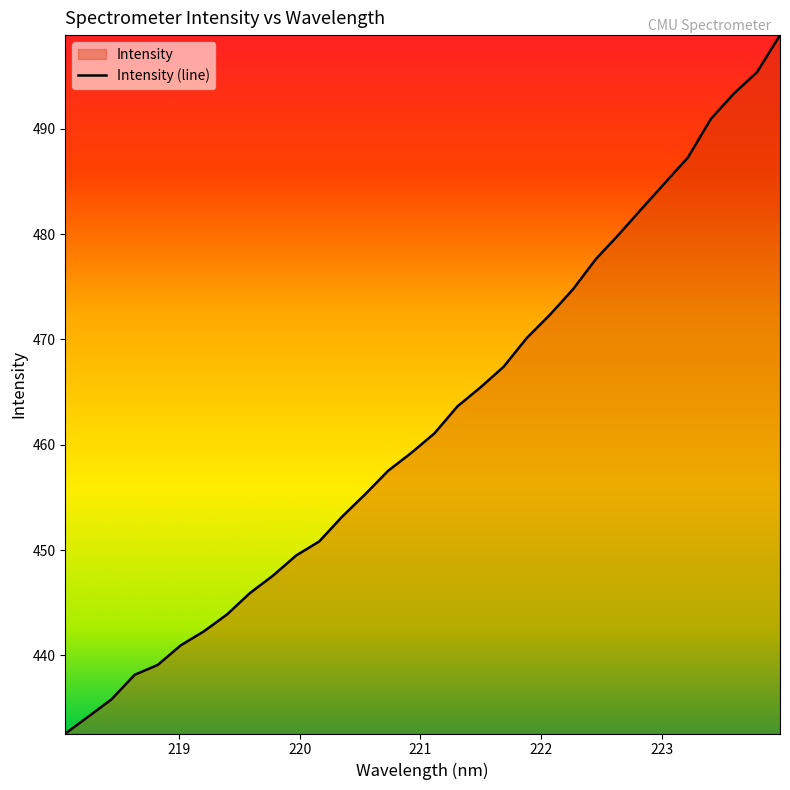

Reading right to left, what are all the values shown in this chart?

498.9	495.4	493.4	491.0	487.3	484.9	482.4	480.0	477.6	474.7	472.3	470.1	467.4	465.5	463.7	461.1	459.2	457.6	455.3	453.2	450.8	449.5	447.6	445.9	443.9	442.3	441.0	439.1	438.2	435.8	434.2	432.6